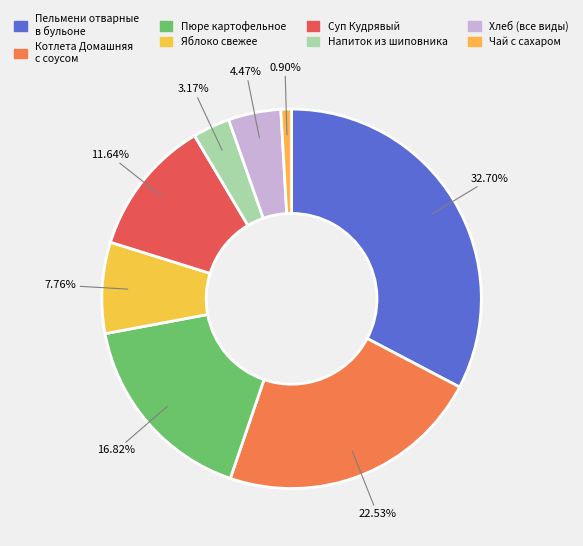

How many slices are in this pie chart?

8